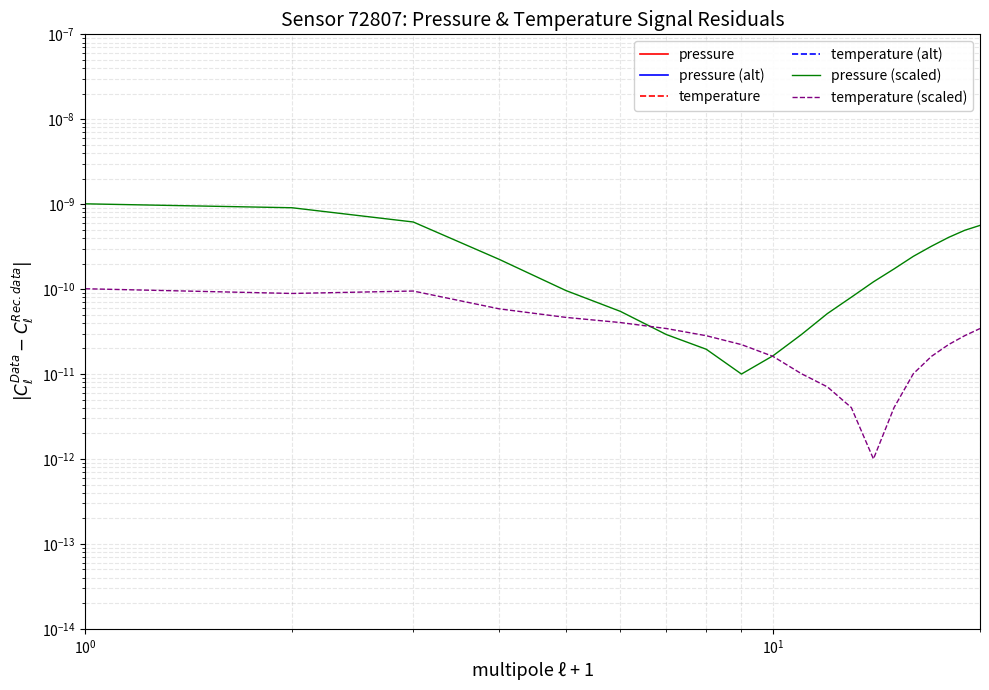

True or false: temperature and temperature (alt) intersect in this chart.

False